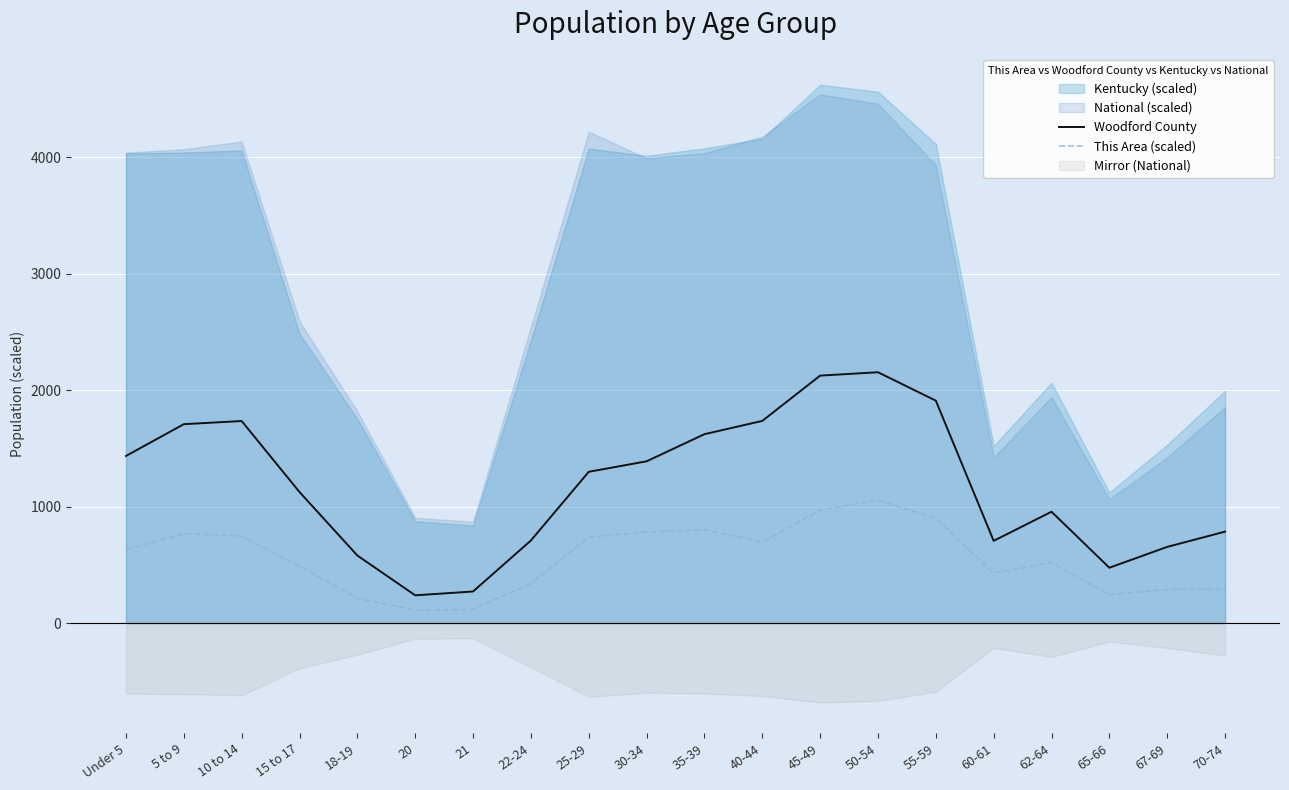

What position from the right is 10 to 14?

18